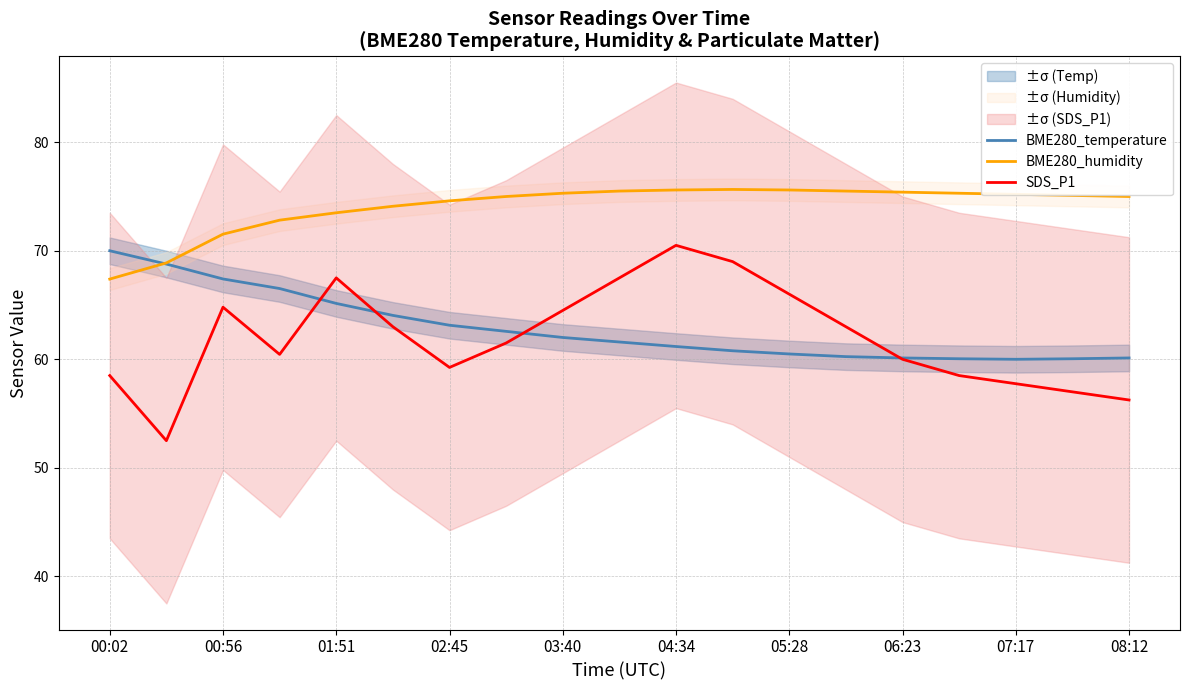

Is it true that SDS_P1 equals 57.8 at 07:17?

True